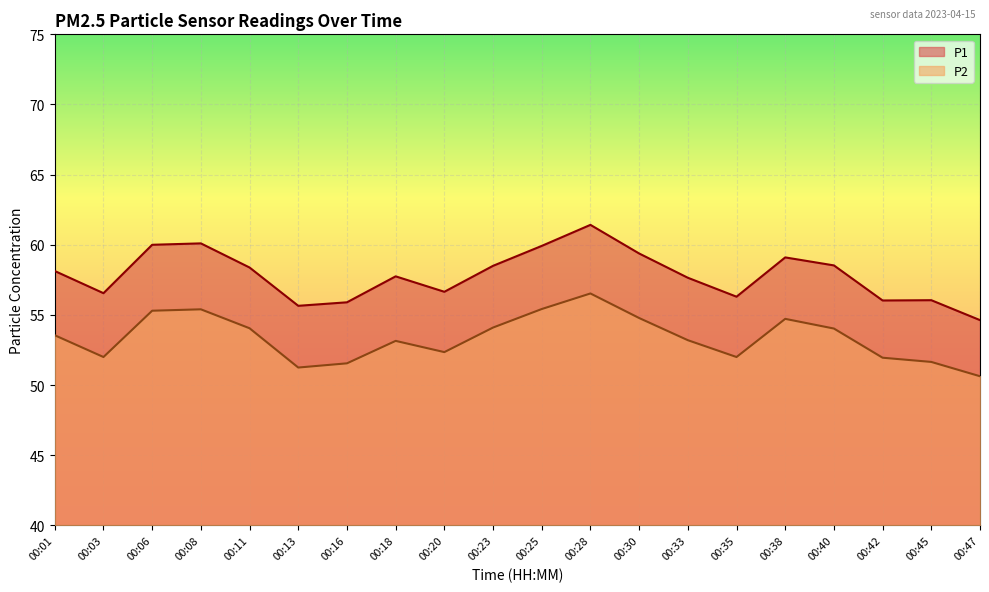

Reading left to right, extract all data points from this chart.

P1: 58.1	56.5	60.0	60.1	58.4	55.6	55.9	57.8	56.6	58.5	59.9	61.4	59.4	57.6	56.3	59.1	58.5	56.0	56.0	54.6
P2: 53.5	52.0	55.3	55.4	54.0	51.2	51.5	53.1	52.4	54.1	55.4	56.5	54.8	53.2	52.0	54.7	54.0	52.0	51.6	50.6